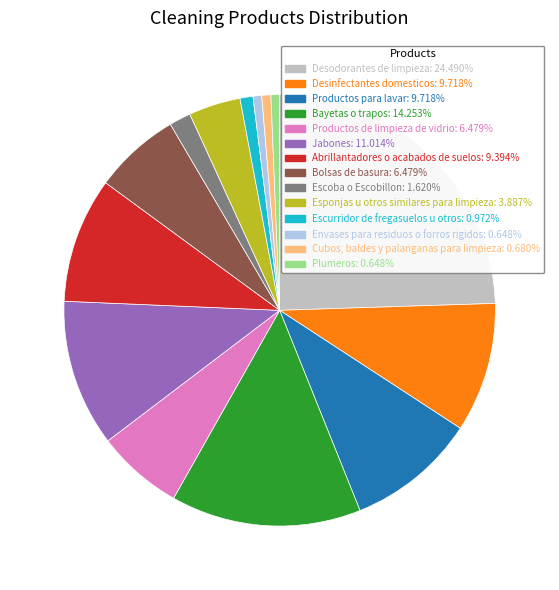

Approximately how many times larger is the value at Plumeros compared to Escurridor de fregasuelos u otros?

0.7